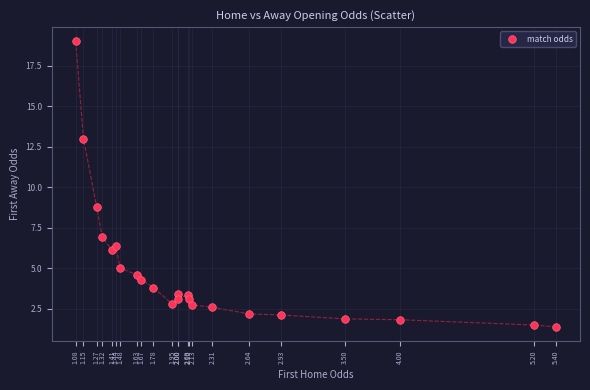

What is the range of X values (max minus min)?

4.3